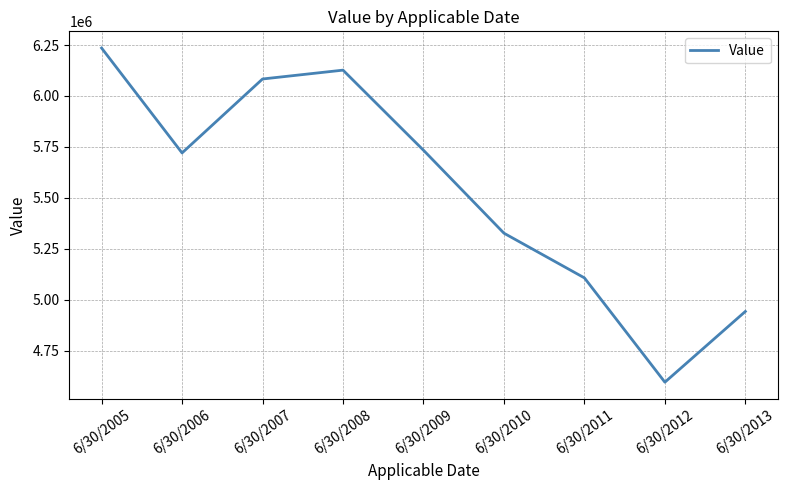

Reading left to right, list all the values displayed in this chart.

6/30/2005=6235070	6/30/2006=5720068	6/30/2007=6083118	6/30/2008=6126558	6/30/2009=5733352	6/30/2010=5326104	6/30/2011=5106570	6/30/2012=4594467	6/30/2013=4941816